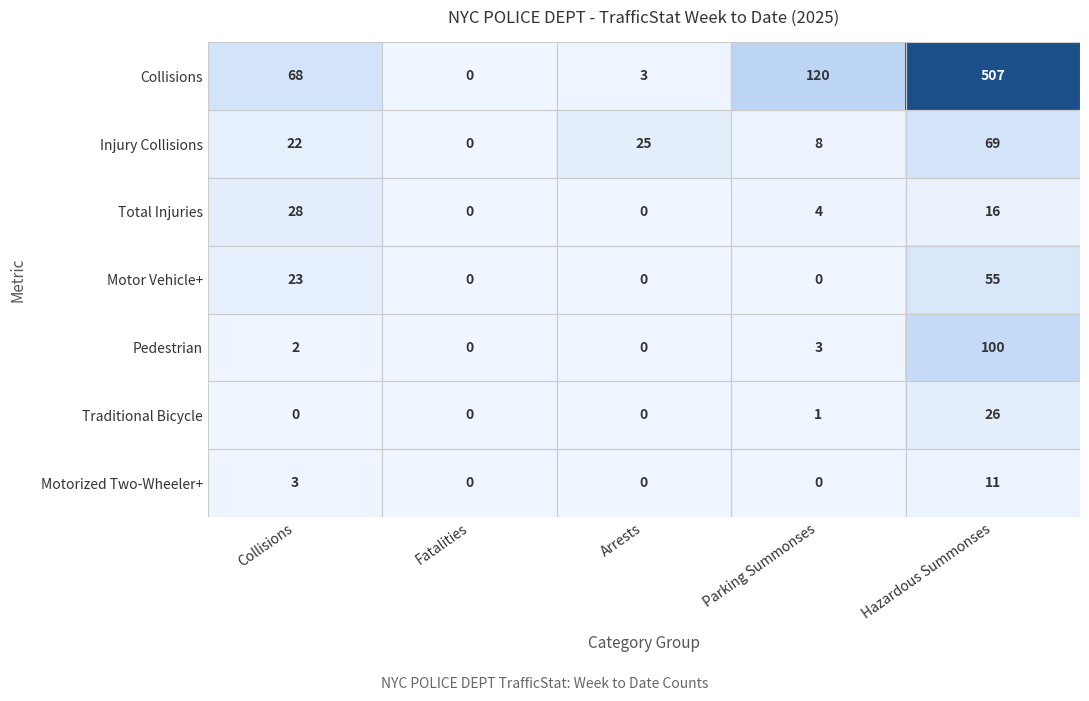

True or false: Motorized Two-Wheeler+ has a value of 5 at Collisions.

False